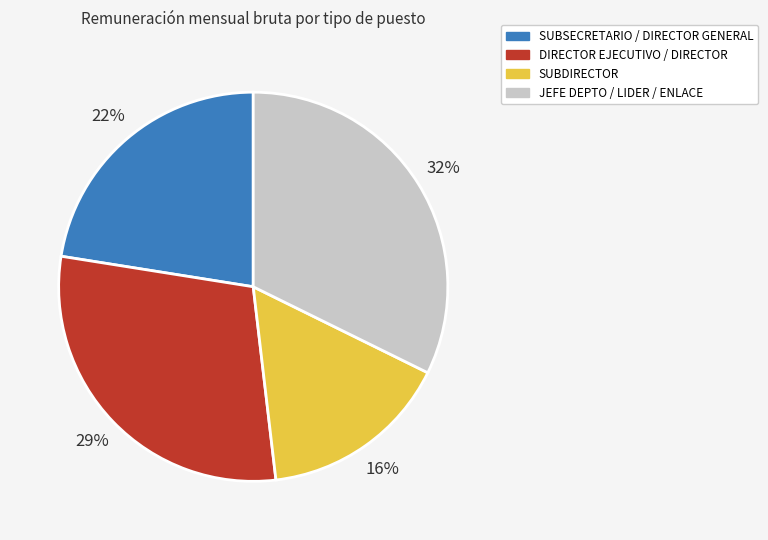

Is there a majority slice in this chart?

No